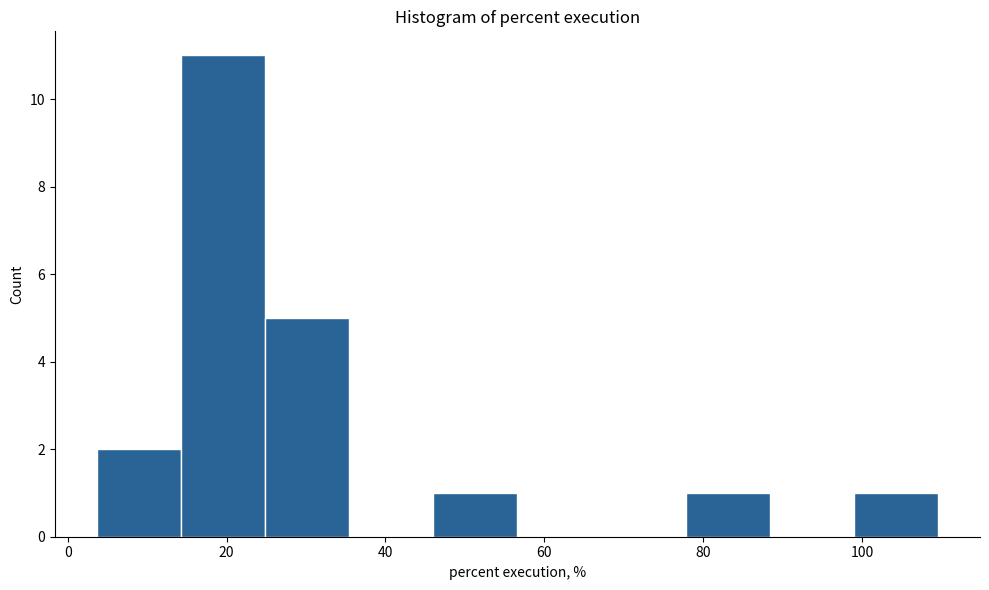

What is the height of the bar covering 46 to 56 on the x-axis? Neither the bar edges nor the heights are printed on the chart, so give them approximately, as read against the axes.

1